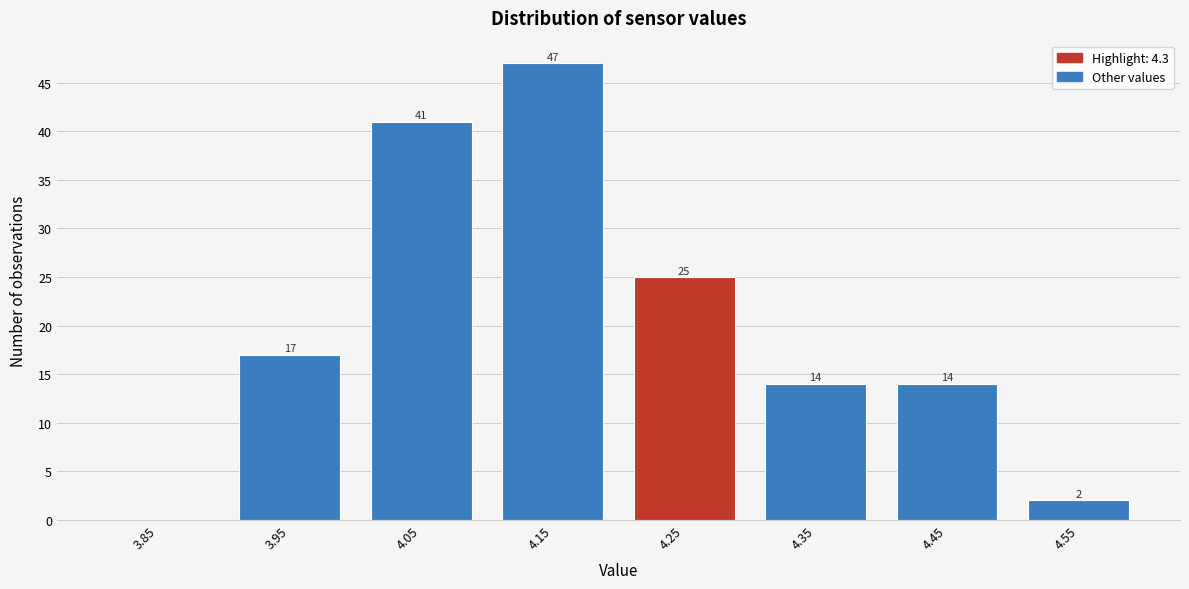

Reading right to left, what are all the values shown in this chart?

4.55=2	4.45=14	4.35=14	4.25=25	4.15=47	4.05=41	3.95=17	3.85=0